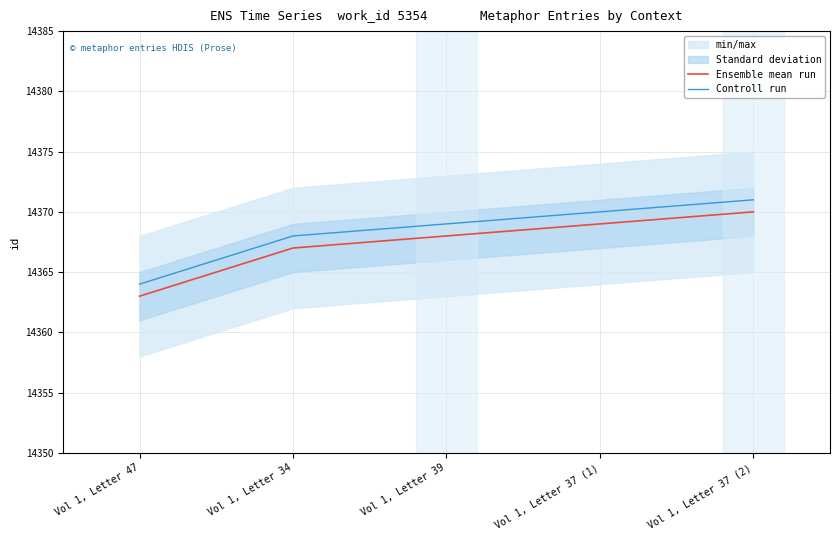

At which category is the sum across all series the highest?

Vol 1, Letter 37 (2)